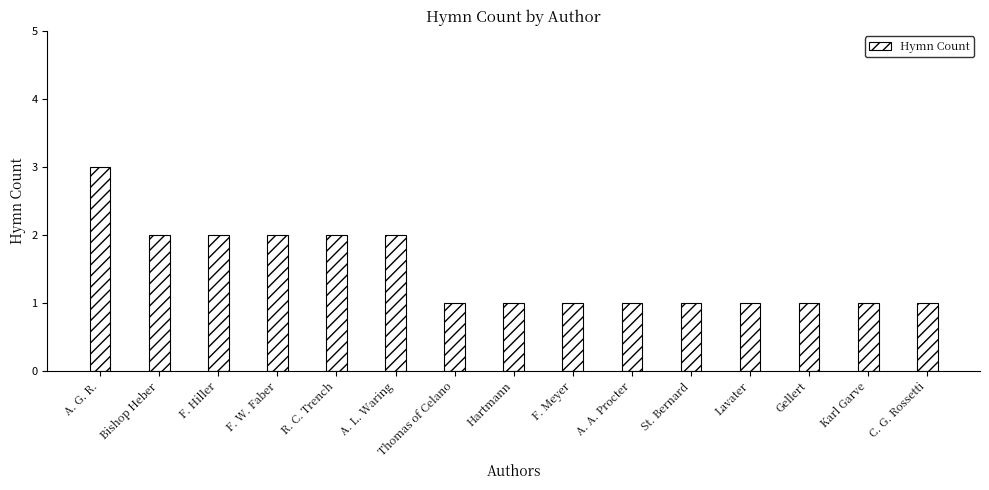

What is the average value?

1